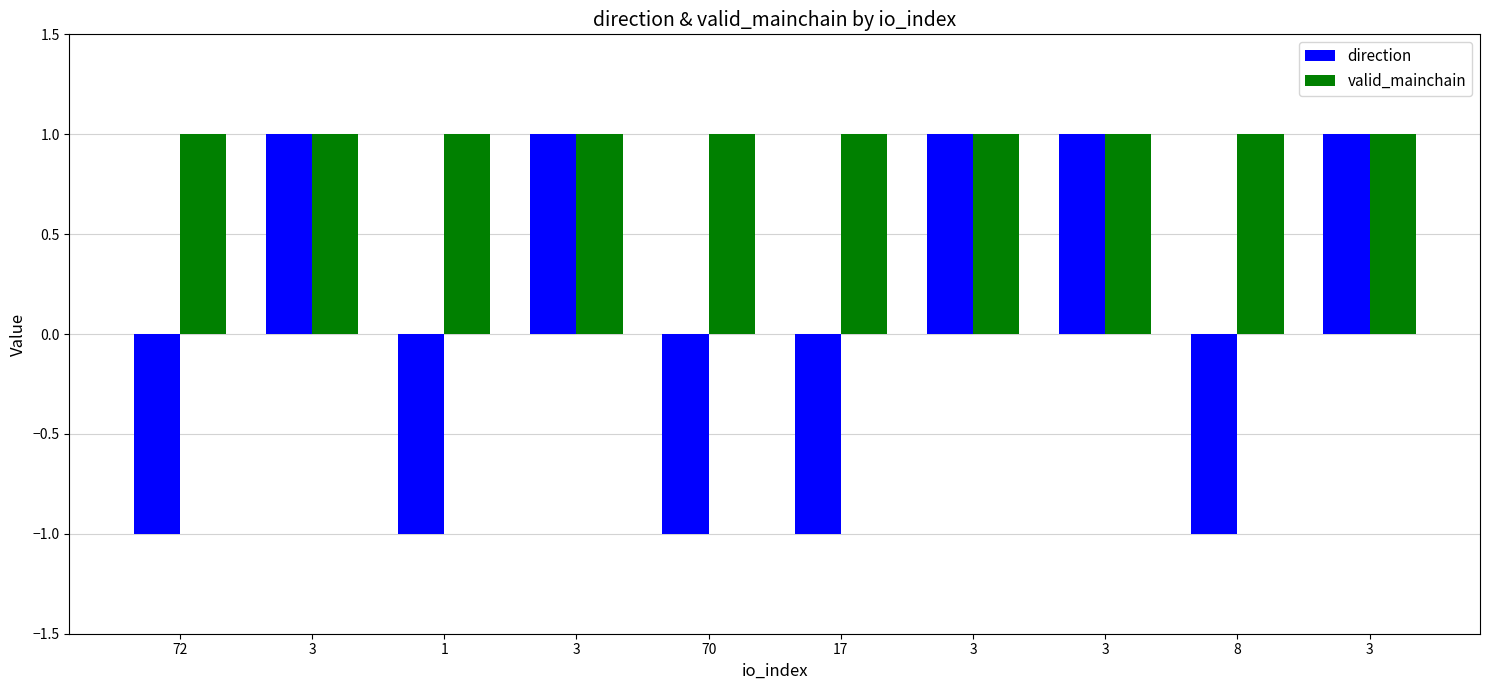

What is the lowest value of the valid_mainchain series?

1